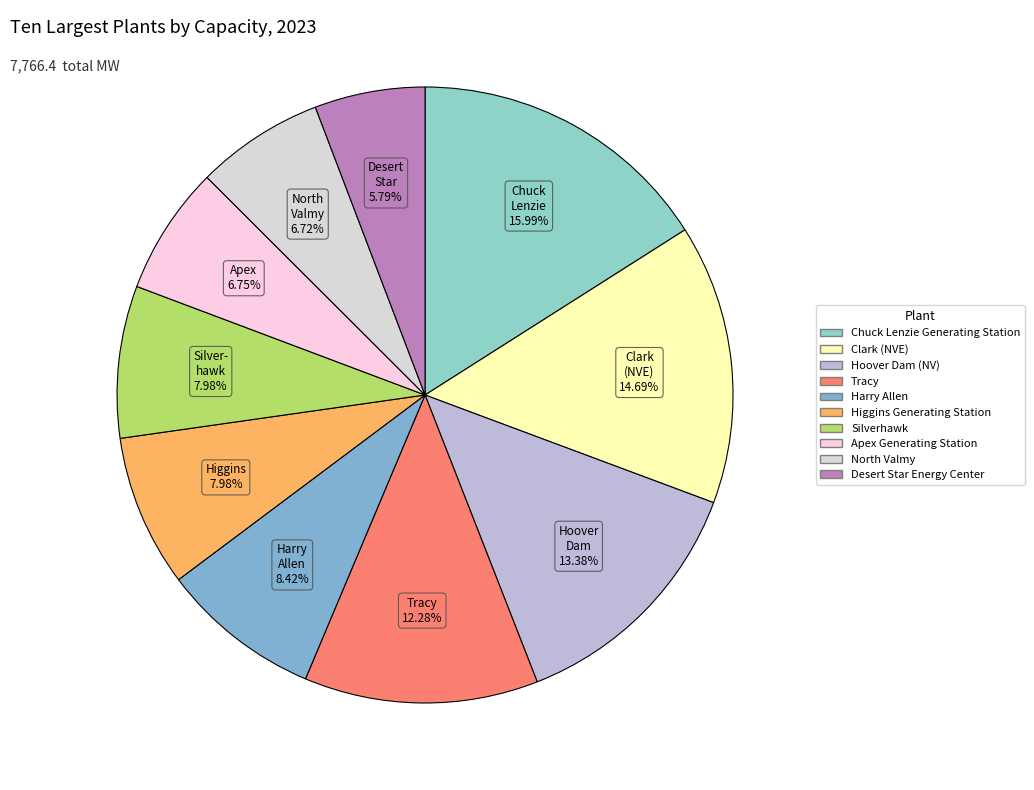

Rank the categories by value from lowest to highest.

Desert Star Energy Center, North Valmy, Apex Generating Station, Higgins Generating Station, Silverhawk, Harry Allen, Tracy, Hoover Dam (NV), Clark (NVE), Chuck Lenzie Generating Station